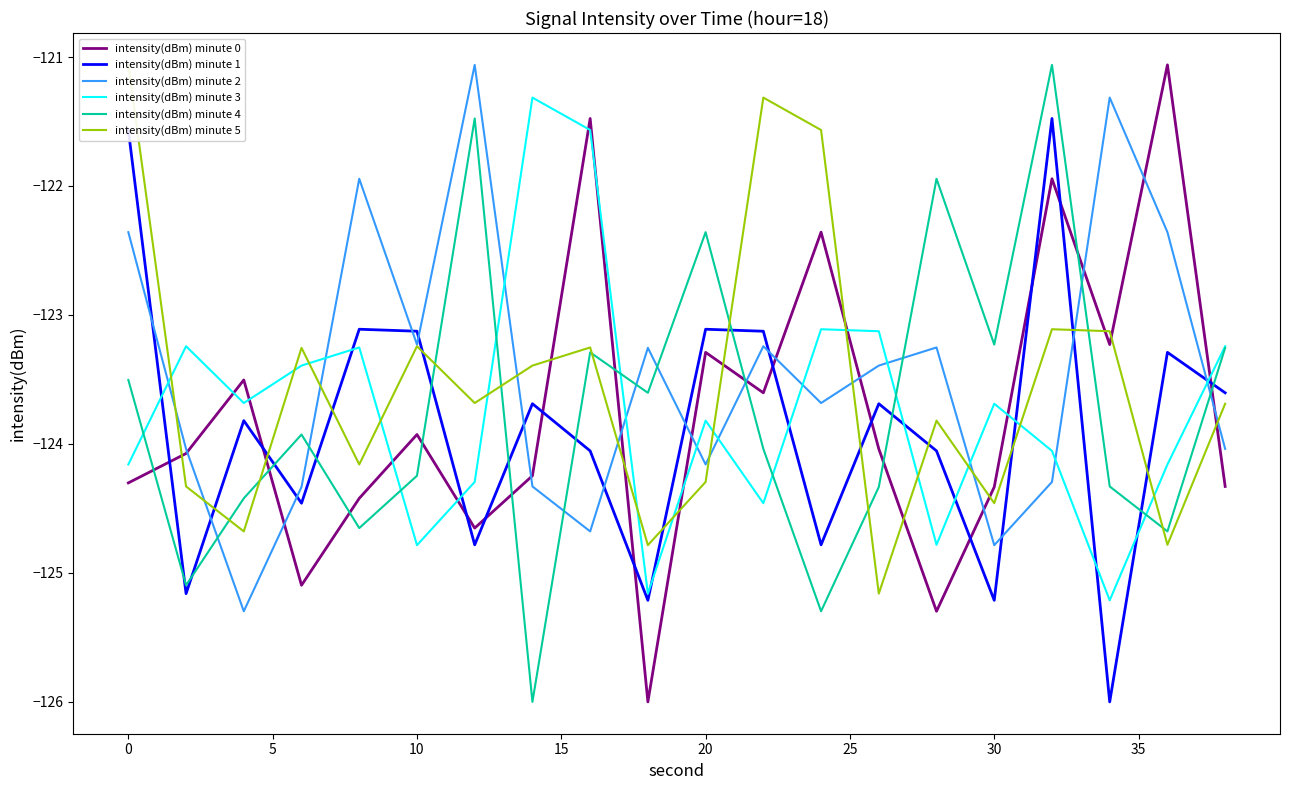

True or false: intensity(dBm) minute 3 and intensity(dBm) minute 2 cross at least once.

True